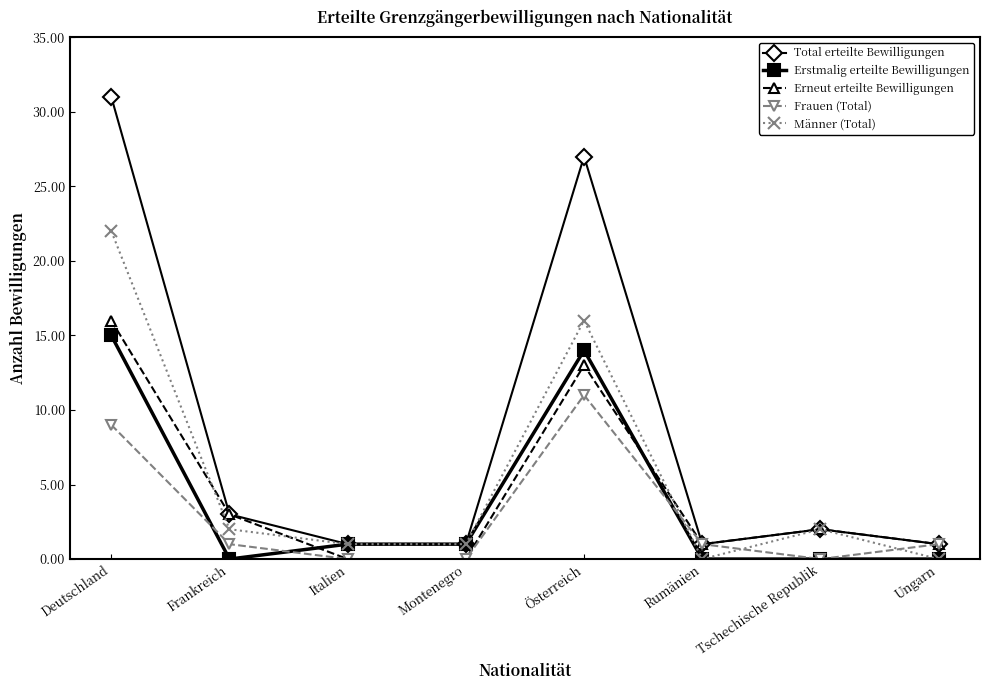

Count the number of categories in the chart.

8